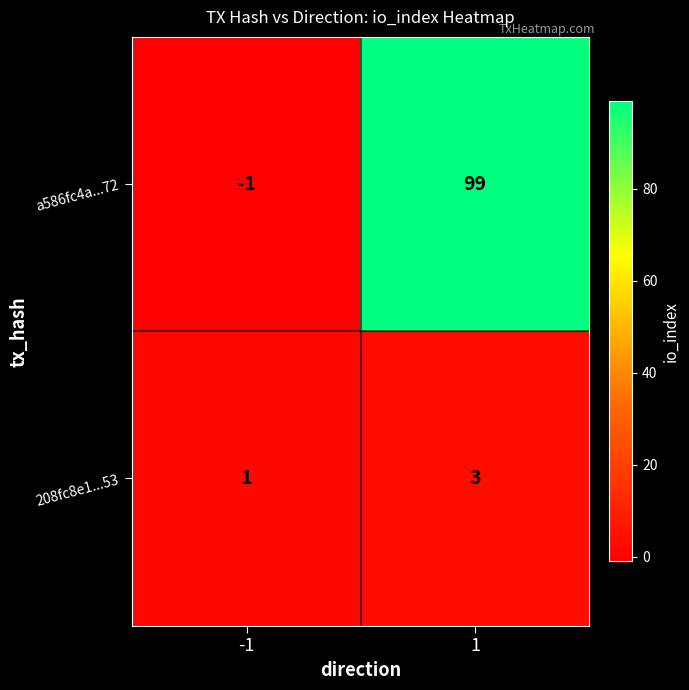

What is the sum of all 208fc8e1...53 values?

4